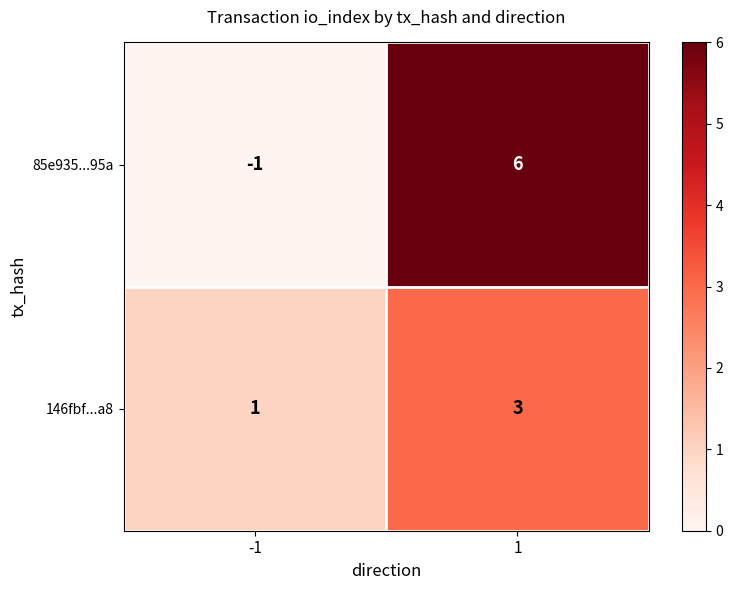

Is it true that 85e935...95a equals 9 at 1?

False